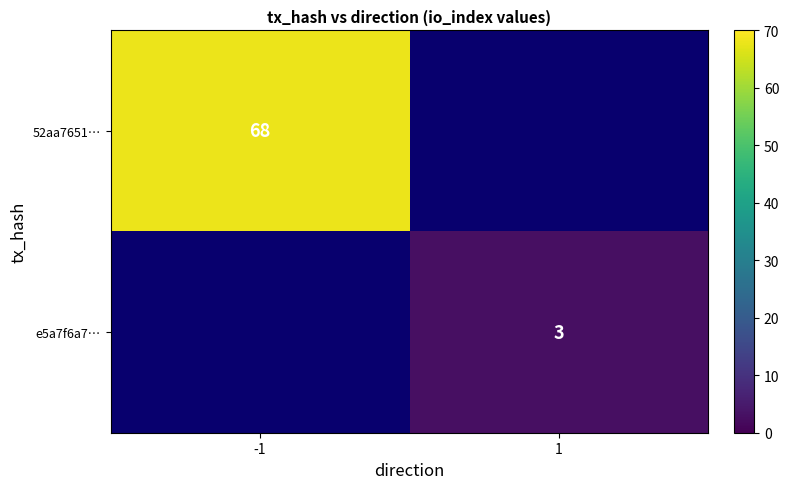

True or false: e5a7f6a7… has a value of 5 at 1.

False